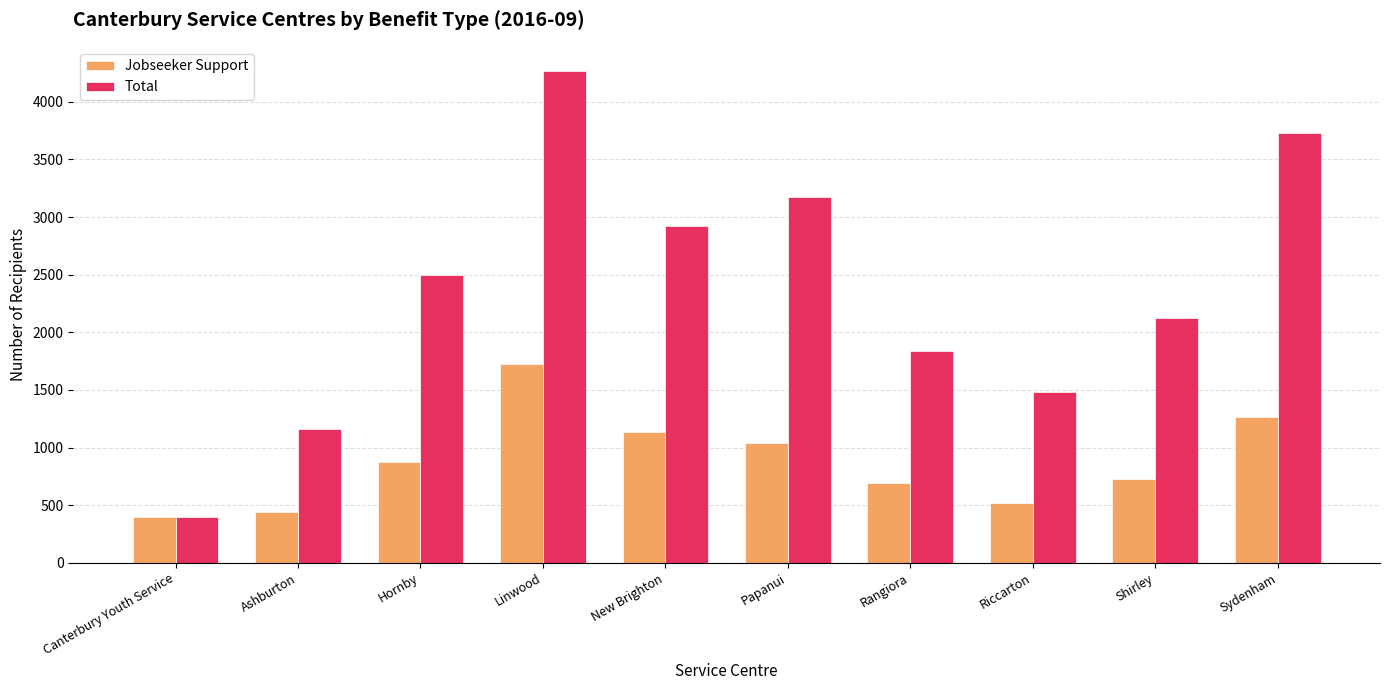

How many series are shown in this chart?

2